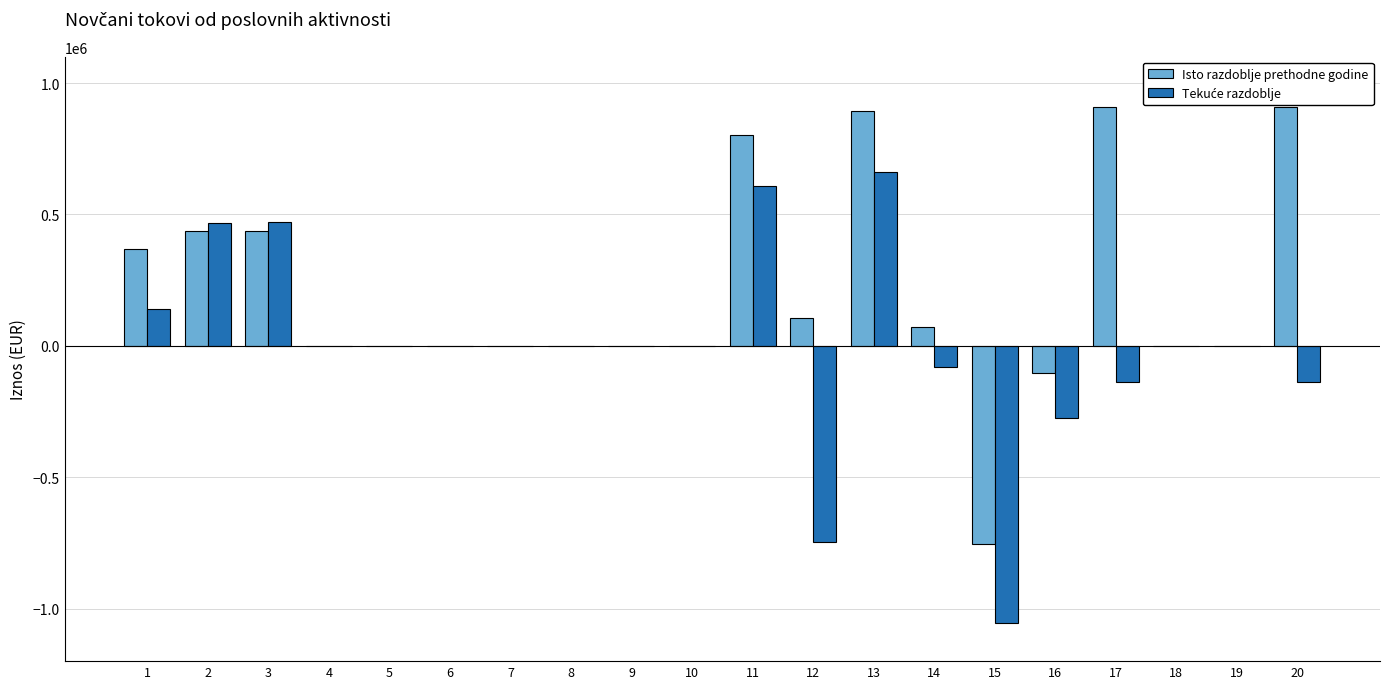

The value of Isto razdoblje prethodne godine at 19 is 0. True or false?

True